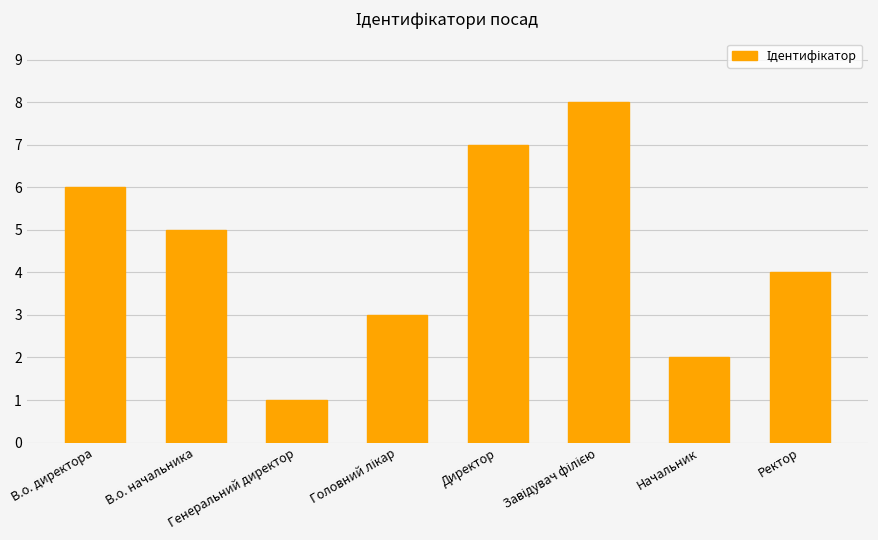

What is the value of the 1st bar from the left?

6